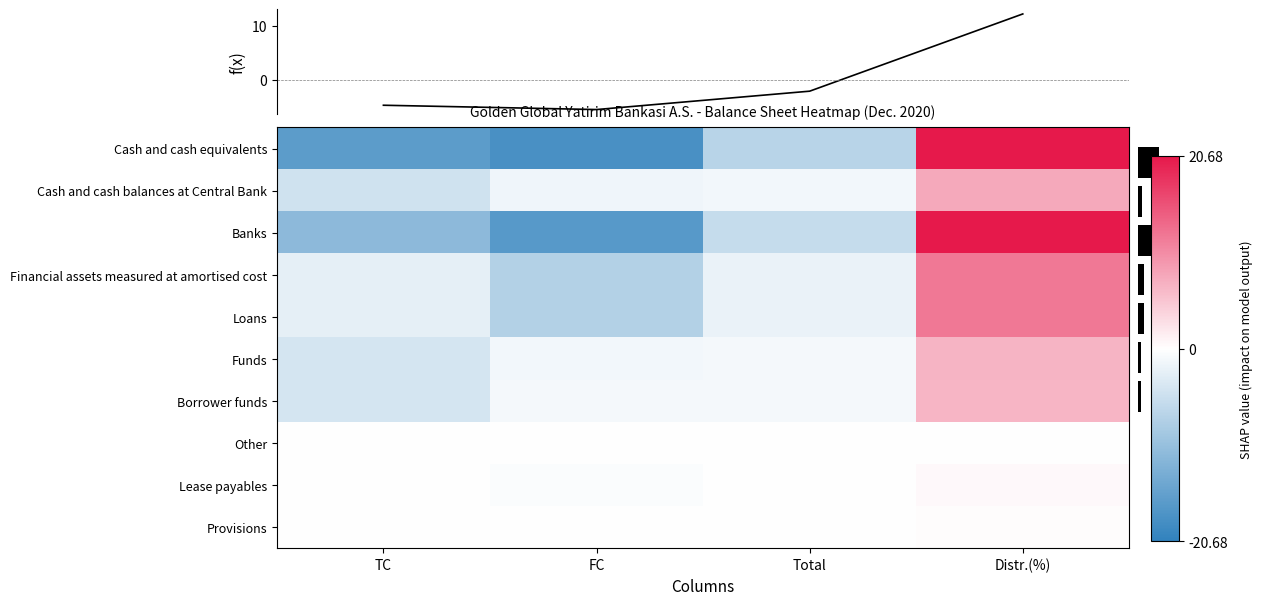

True or false: f(x) has a value of -1.5 at FC.

False